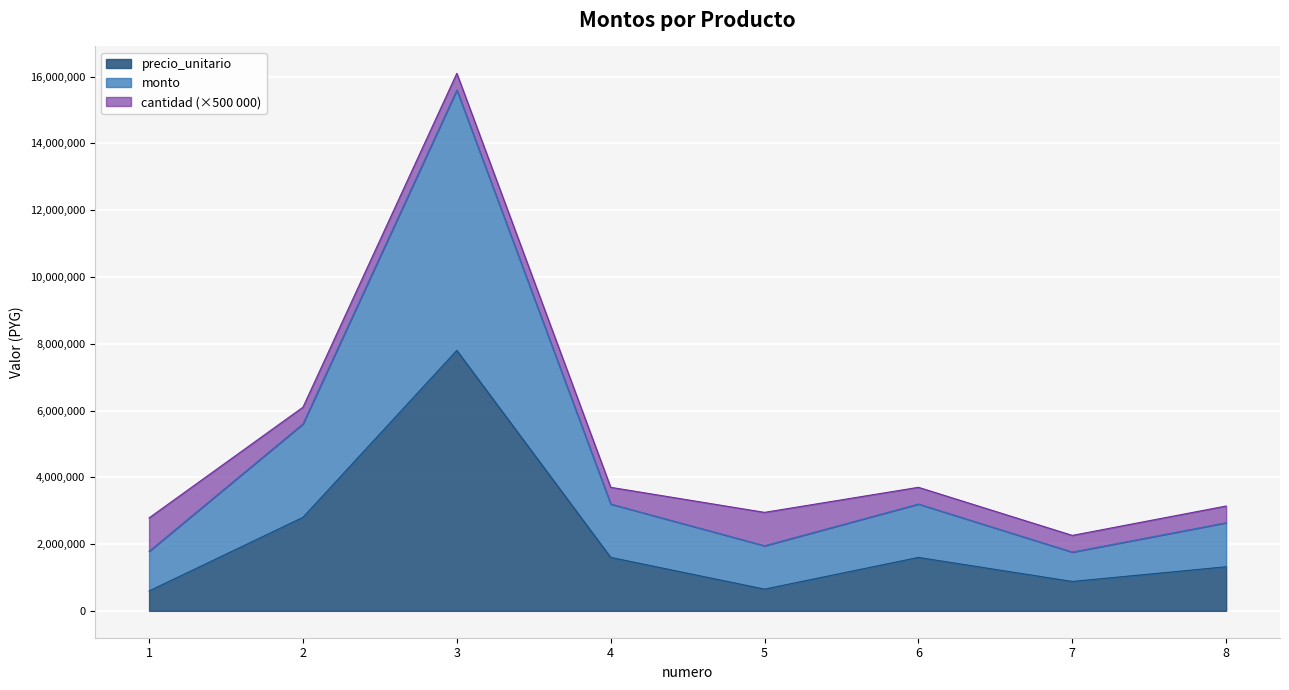

True or false: precio_unitario and monto intersect in this chart.

False